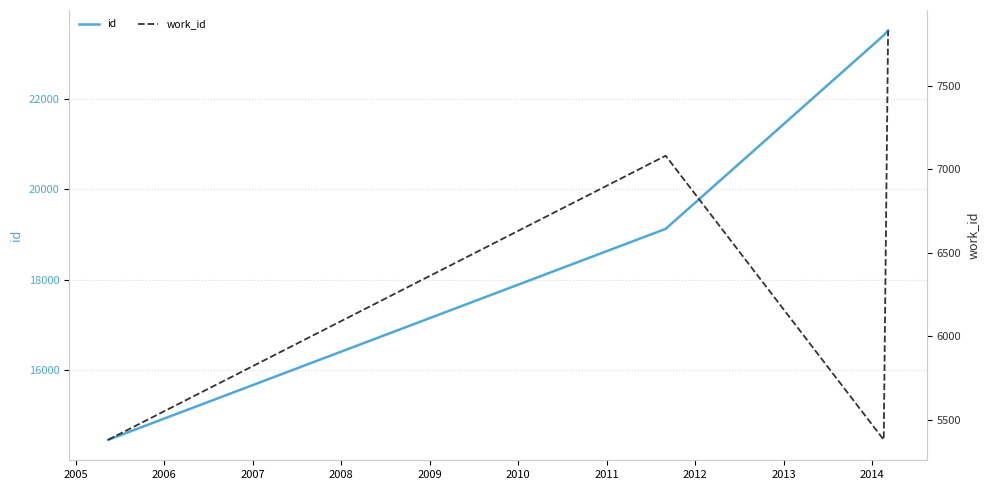

True or false: work_id and id intersect in this chart.

False